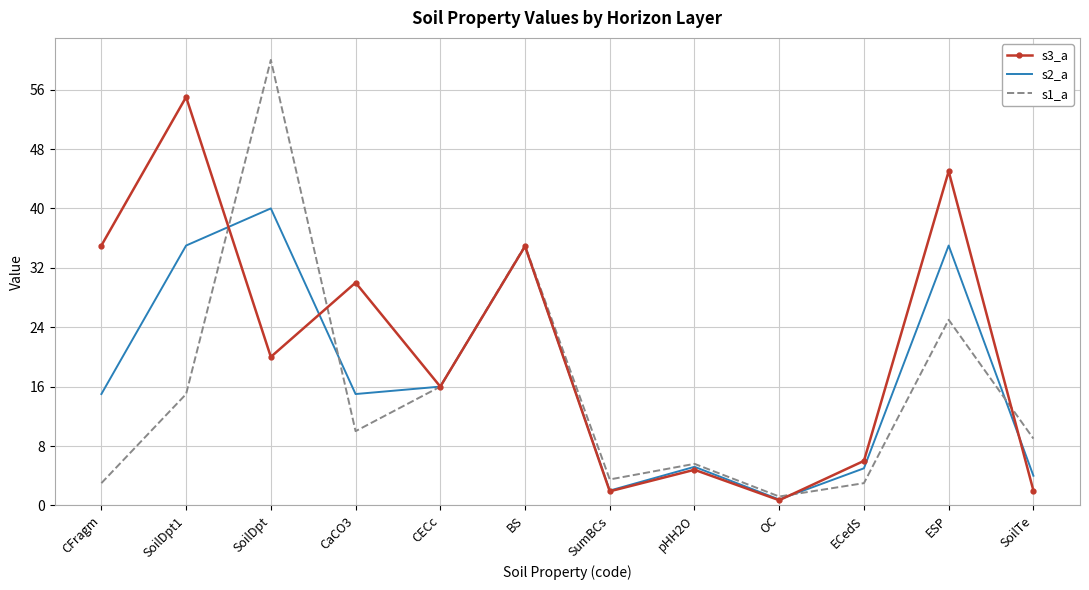

At which category is the sum across all series the highest?

SoilDpt